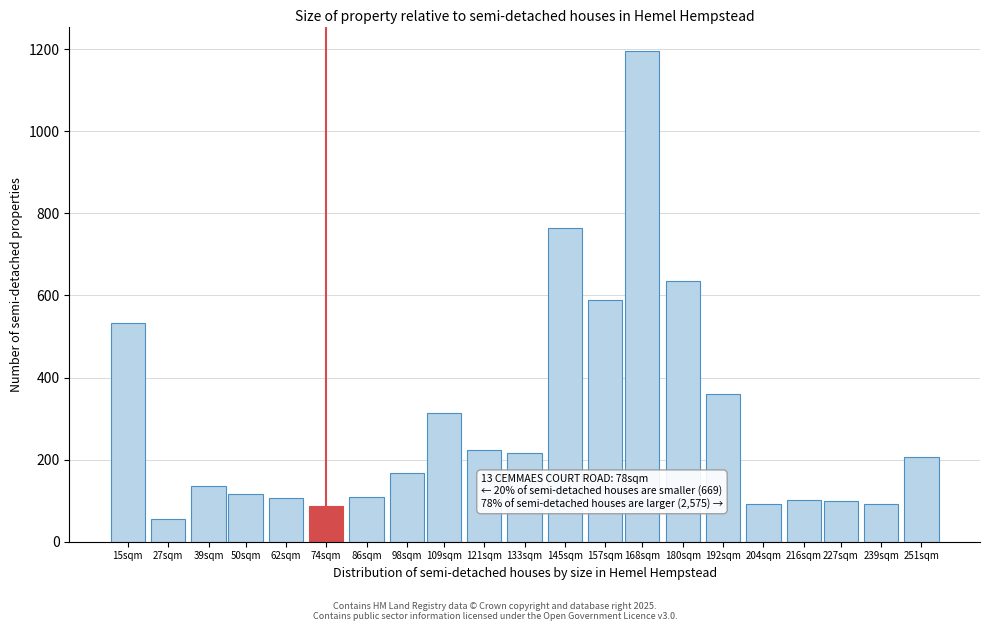

What is the label of the 10th bar from the left?

121sqm